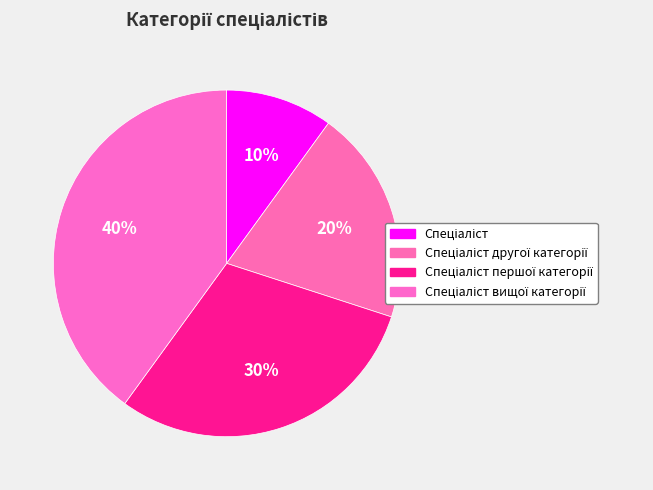

To the nearest percent, what is the average slice percentage?

25%